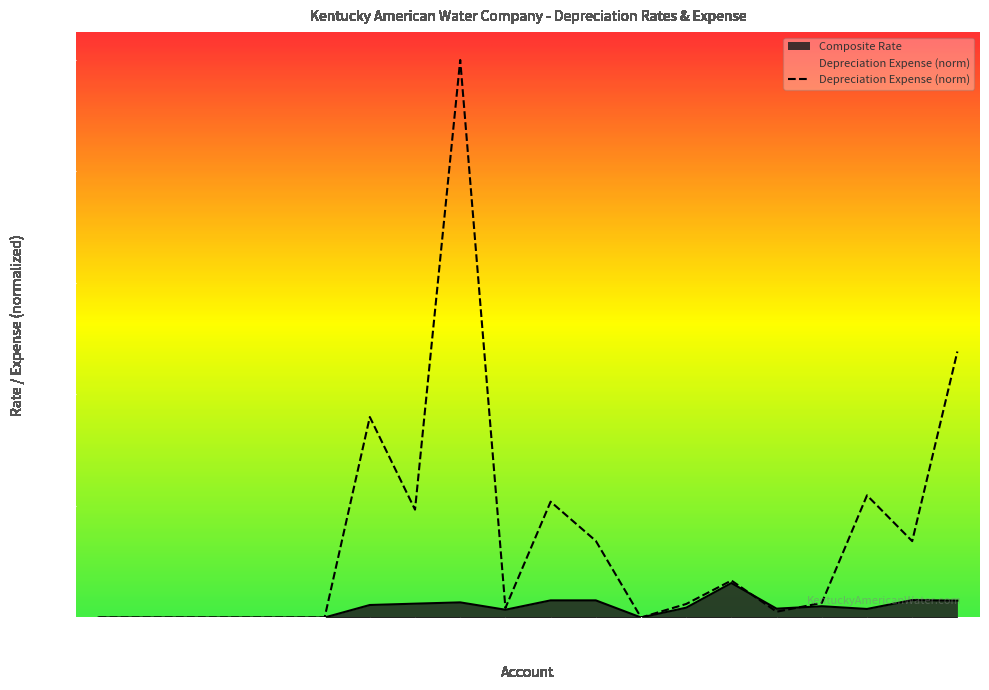

How many values in Composite Rate are above zero?

13